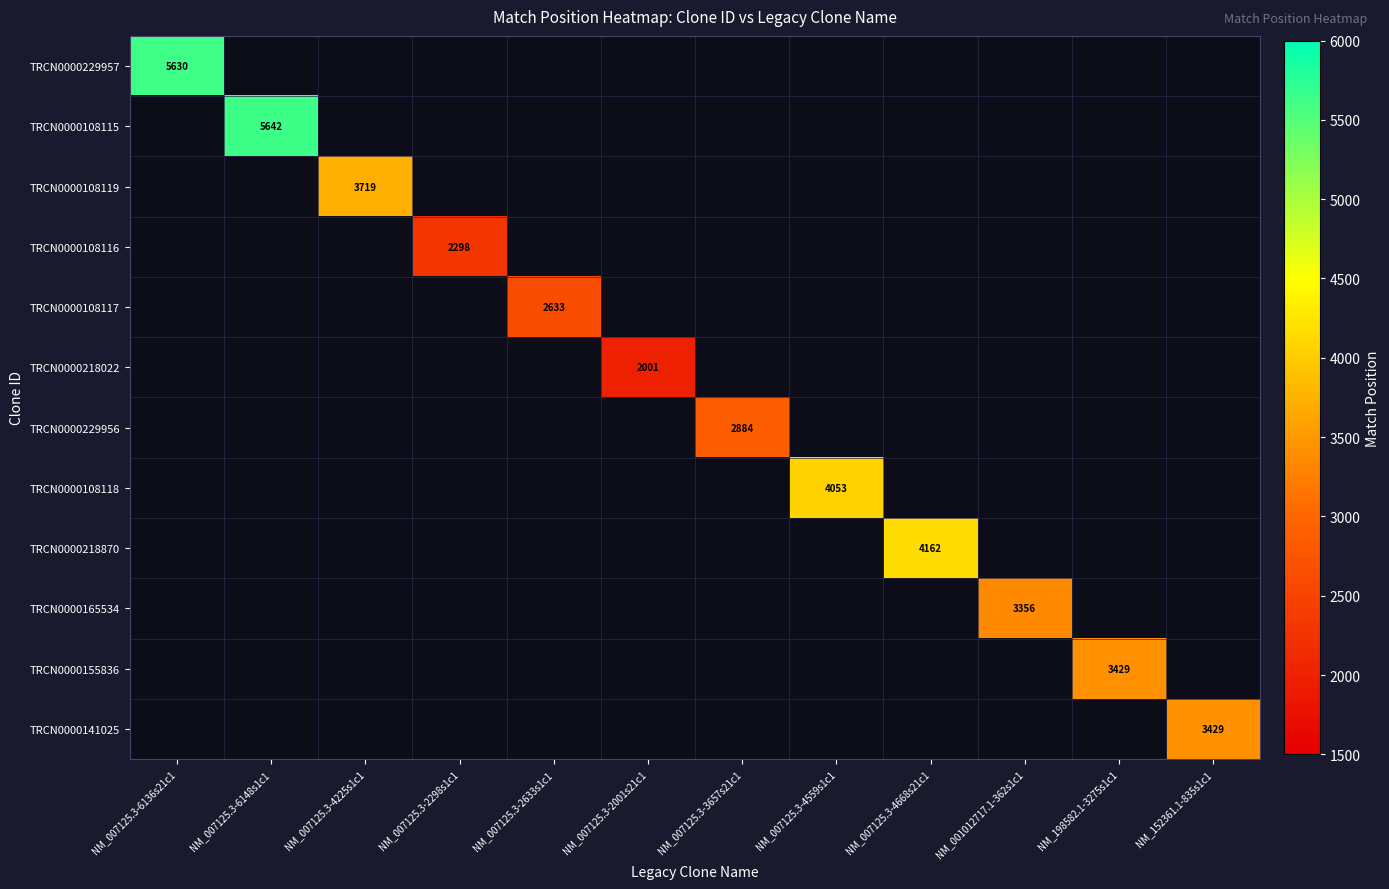

Which has a higher value, NM_007125.3-2001s21c1 or NM_007125.3-3657s21c1?

NM_007125.3-3657s21c1